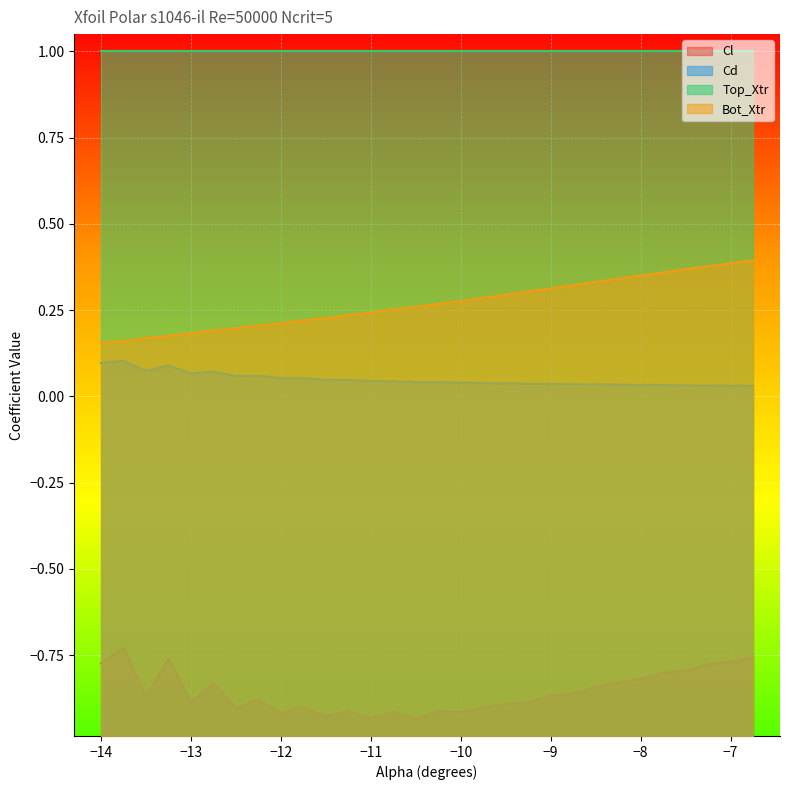

The value of Cl at −10 is -0.9. True or false?

True